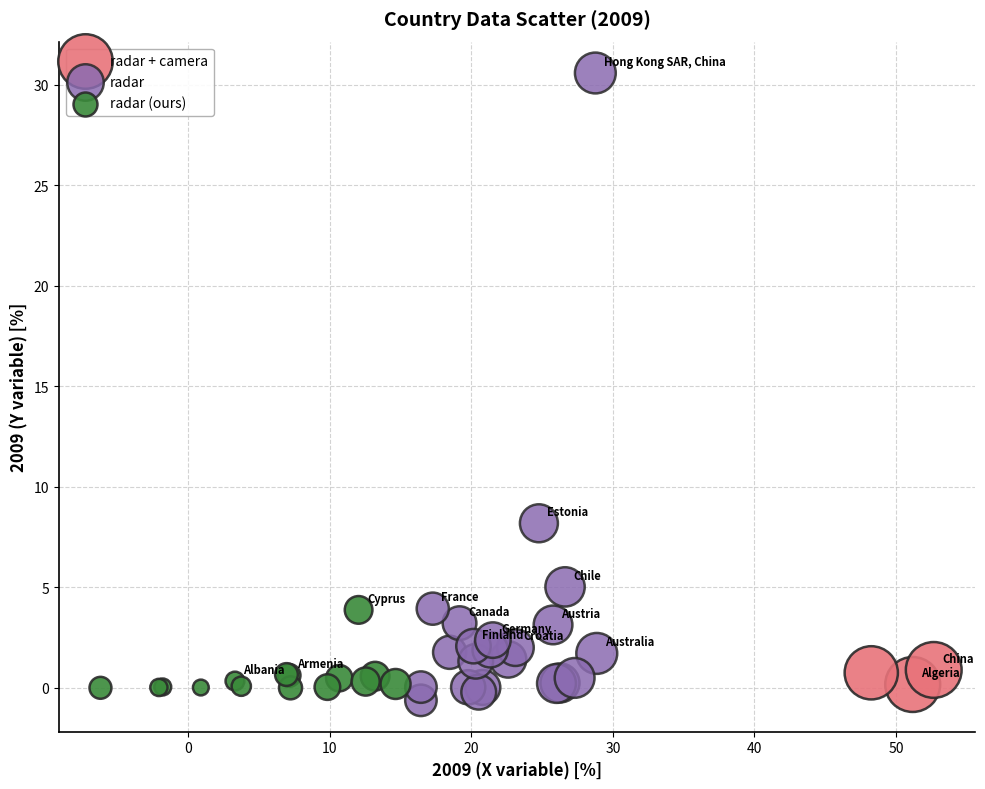

Which series reaches the minimum Y coordinate?

radar